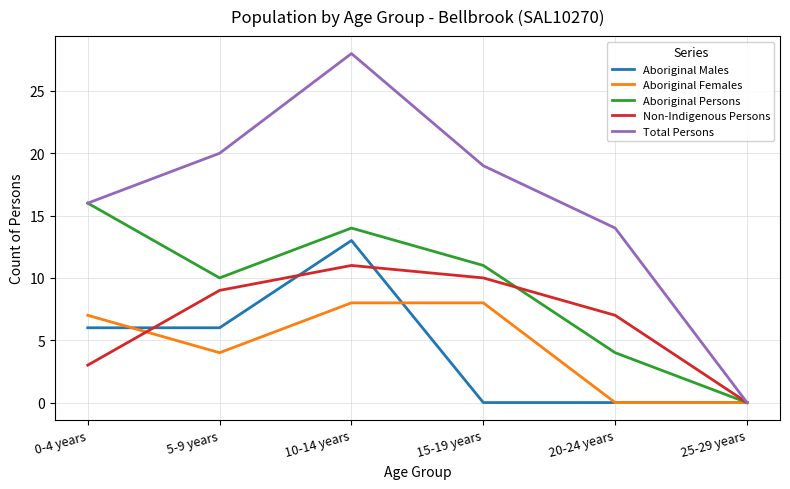

At which category does Aboriginal Persons reach its first local peak?

10-14 years